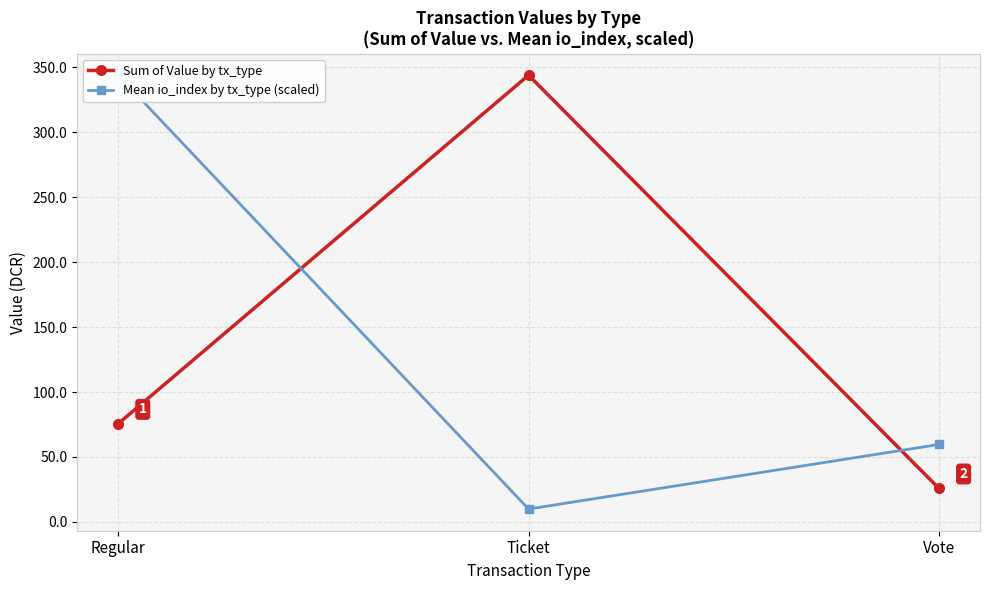

True or false: Mean io_index by tx_type (scaled) has a value of 343.9 at Regular.

True